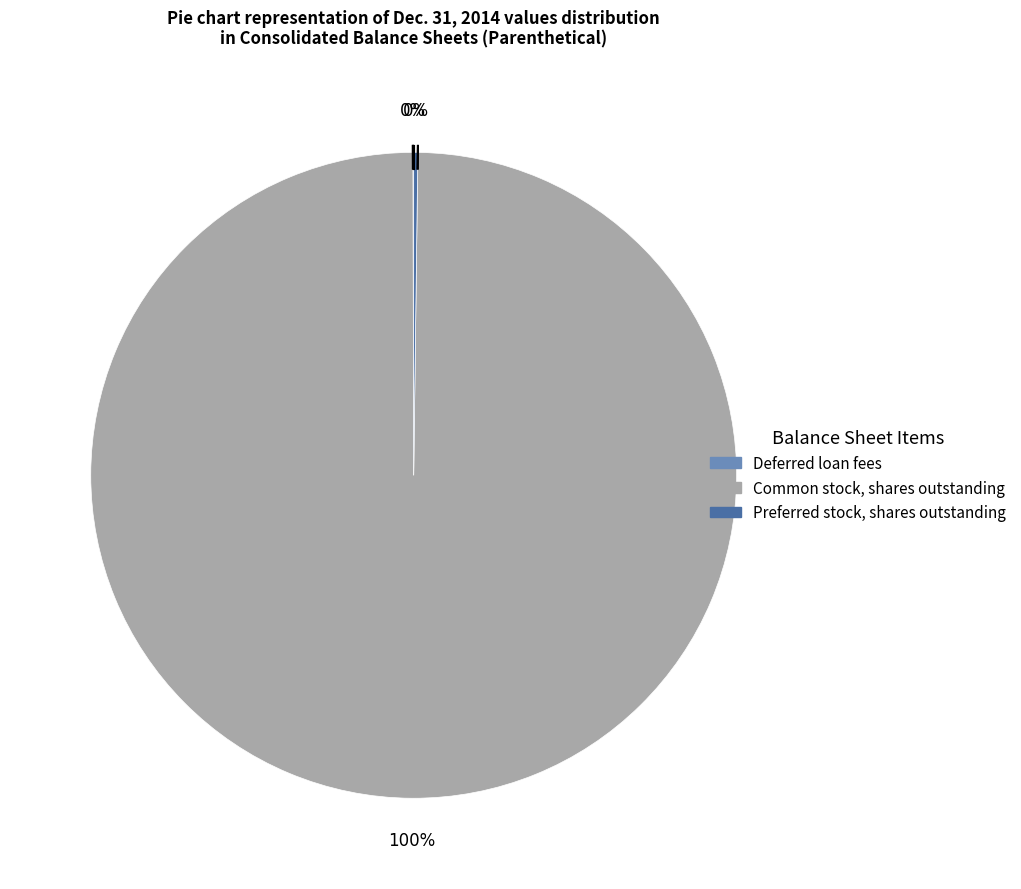

To the nearest percent, what is the difference between the largest and smallest slice percentages?

100%